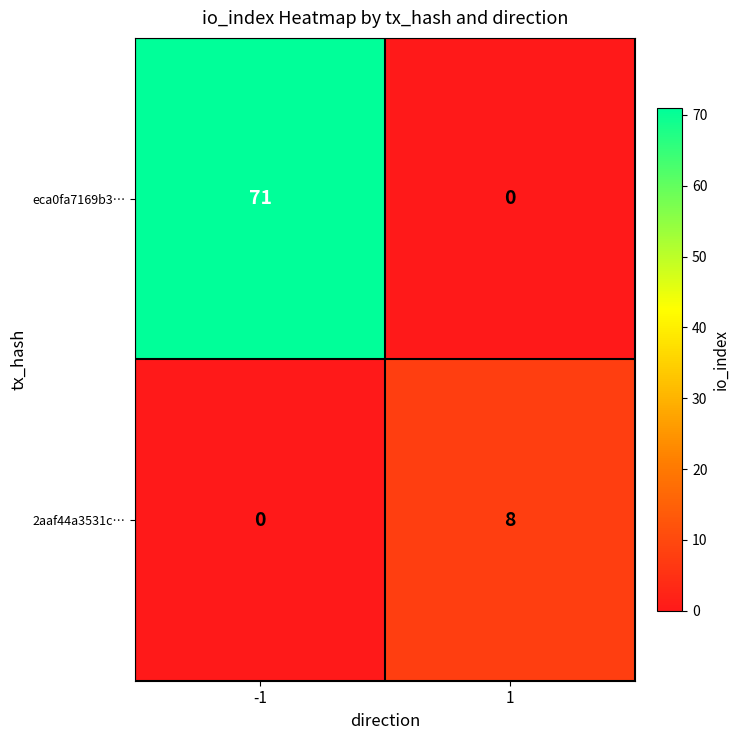

Is it true that eca0fa7169b3… equals -22 at 1?

False